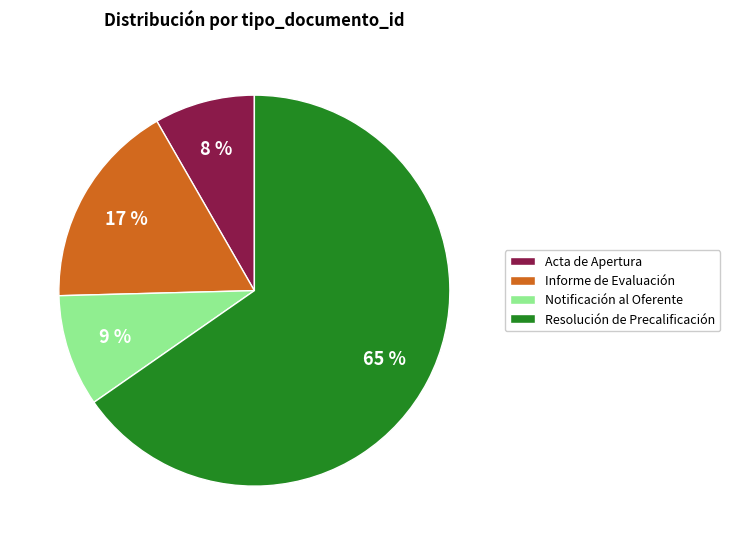

To the nearest percent, what is the combined percentage of Acta de Apertura and Resolución de Precalificación?

74%